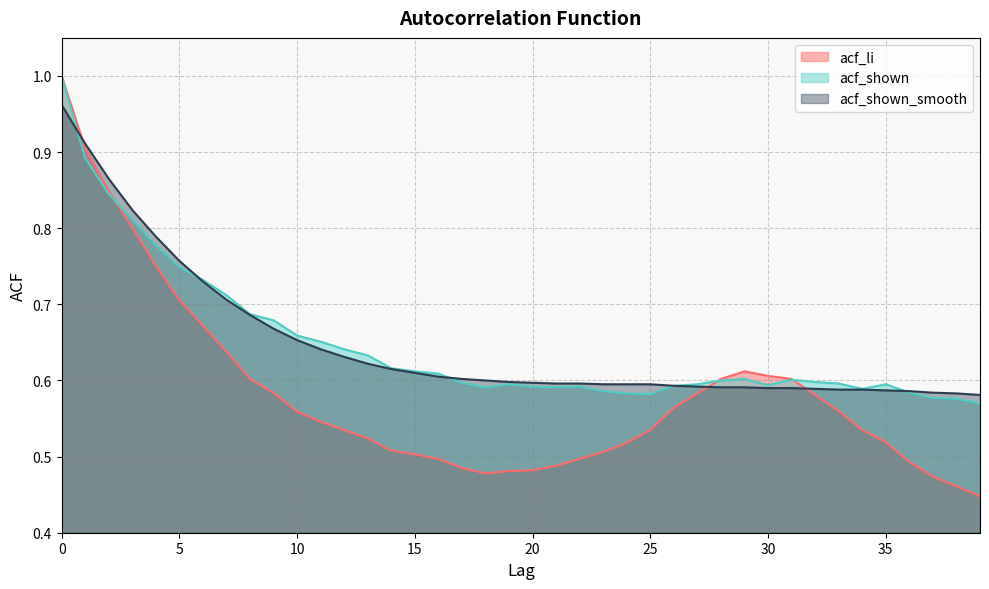

List the series in order of their peak value, lowest first.

acf_shown_smooth, acf_li, acf_shown